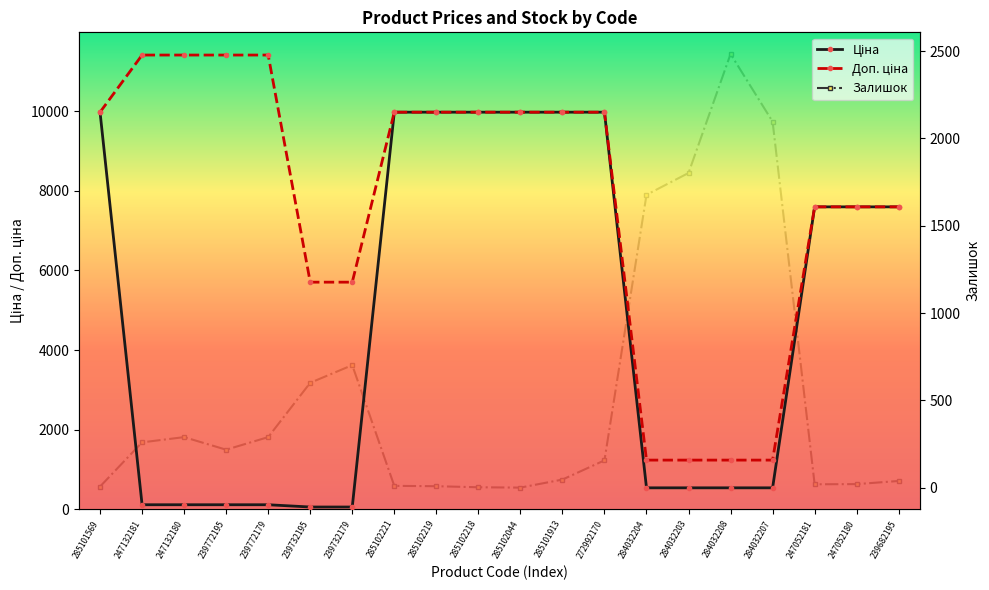

Where is Залишок nearest to the value 1242?

284032204